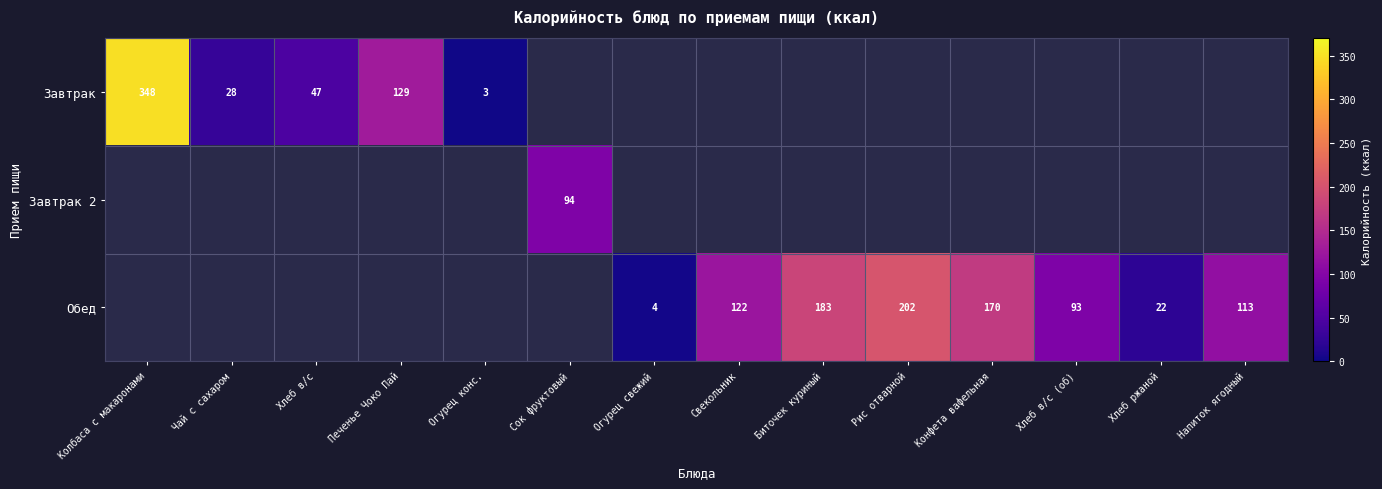

What is the sum of the Завтрак values at Хлеб в/с and Огурец конс.?

50